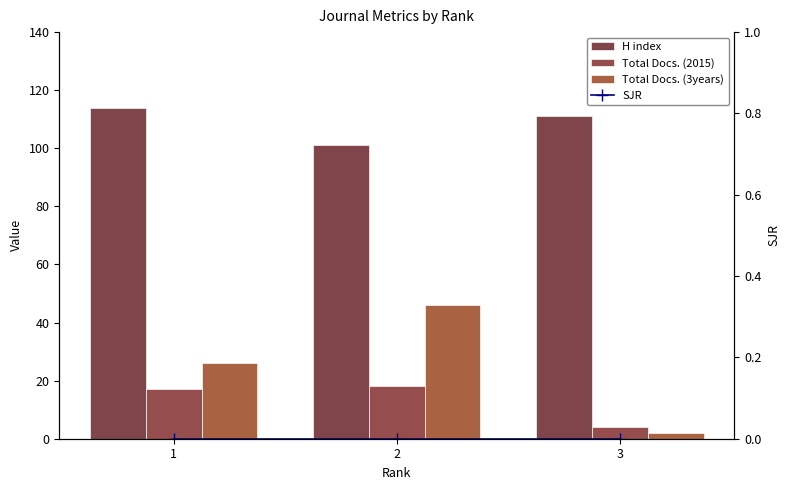

At how many categories does at least one series exceed 39?

3